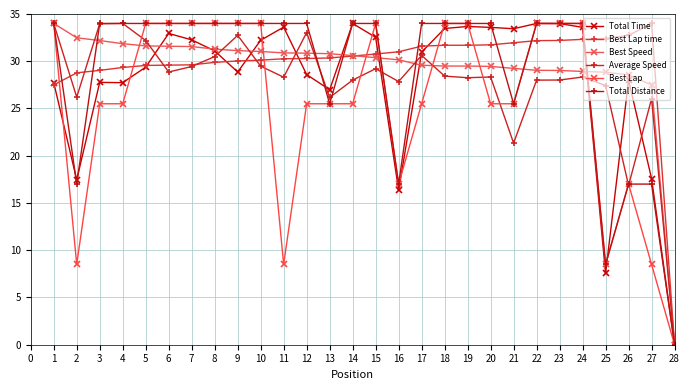

What is the spread (max minus min) of values at 3?

8.5